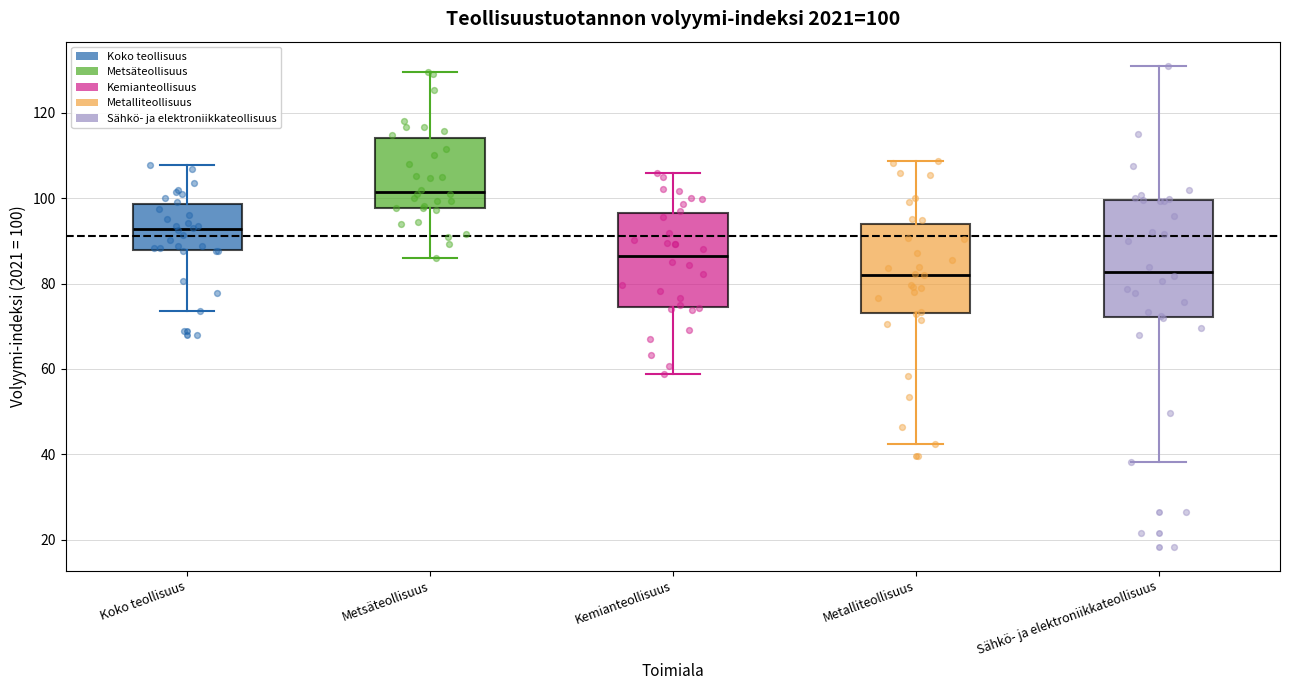

Which box has the highest median line?

Metsäteollisuus